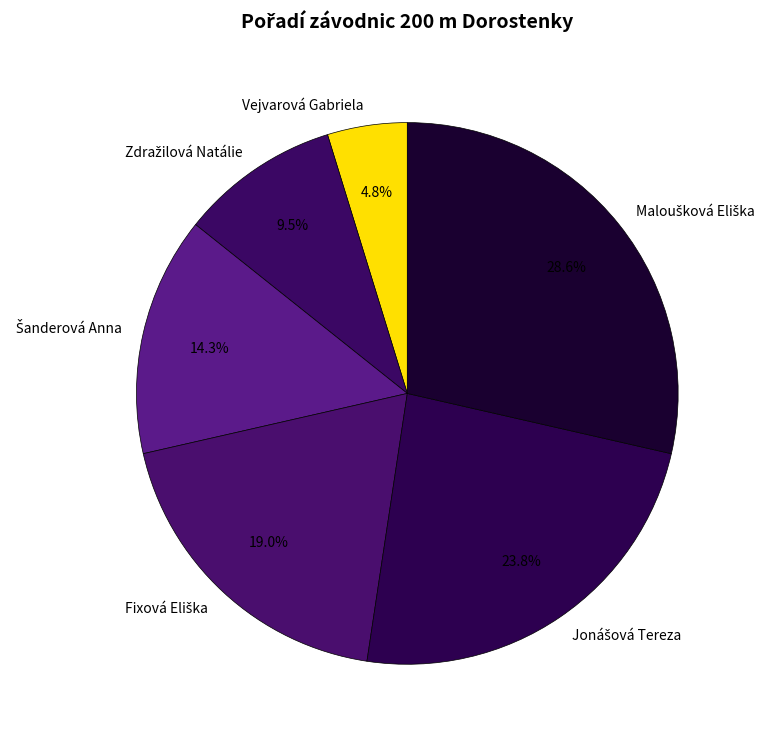

Which slice is the smallest?

Vejvarová Gabriela